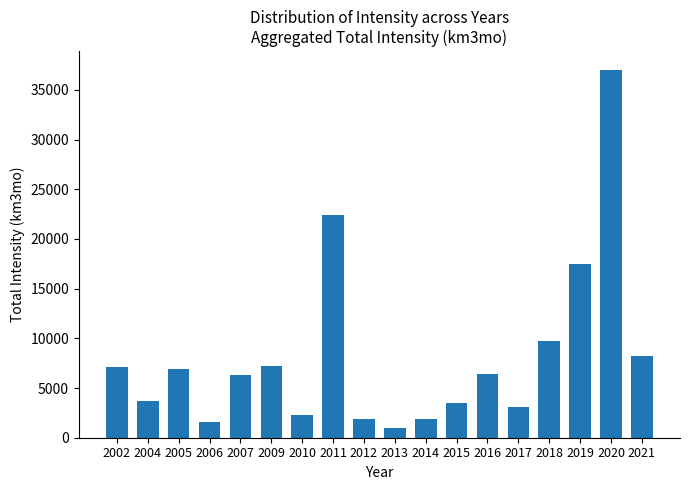

Is it true that the value at 2020 is 37041.7?

True